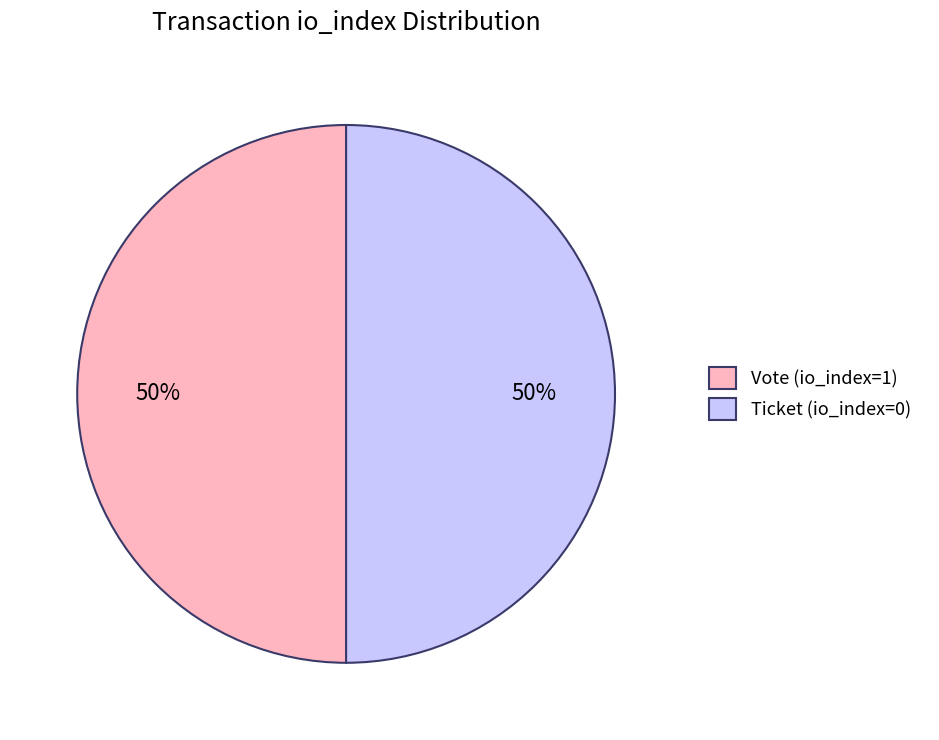

How many segments does this pie chart have?

2